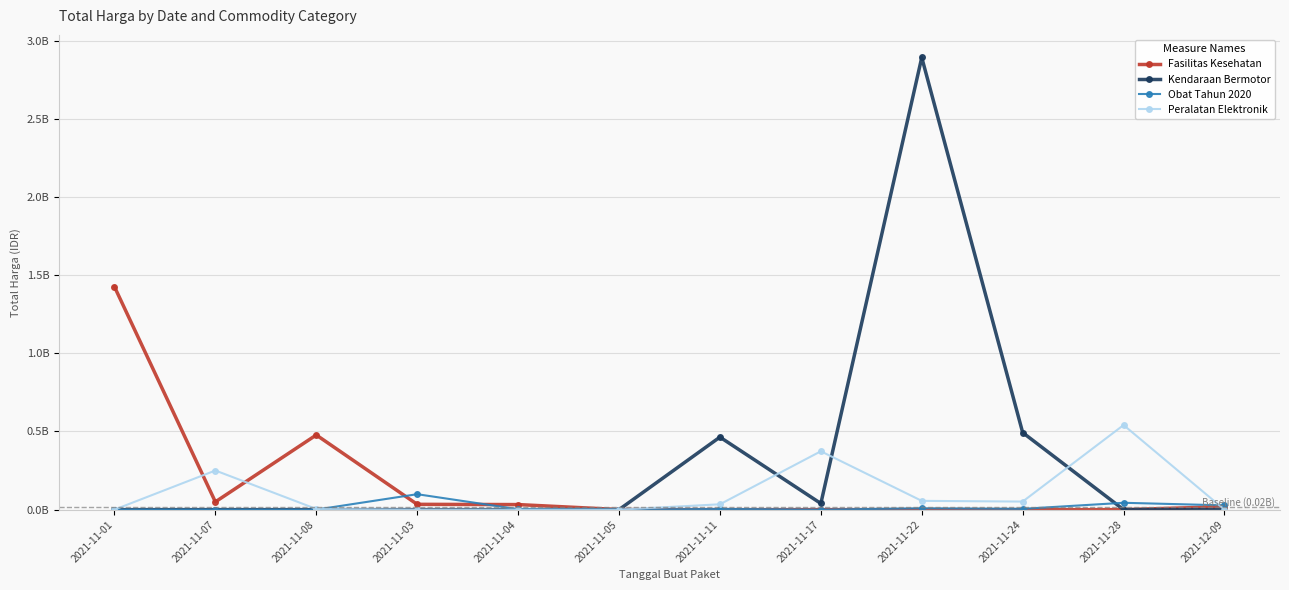

What is the label of the 9th point from the left?

2021-11-22